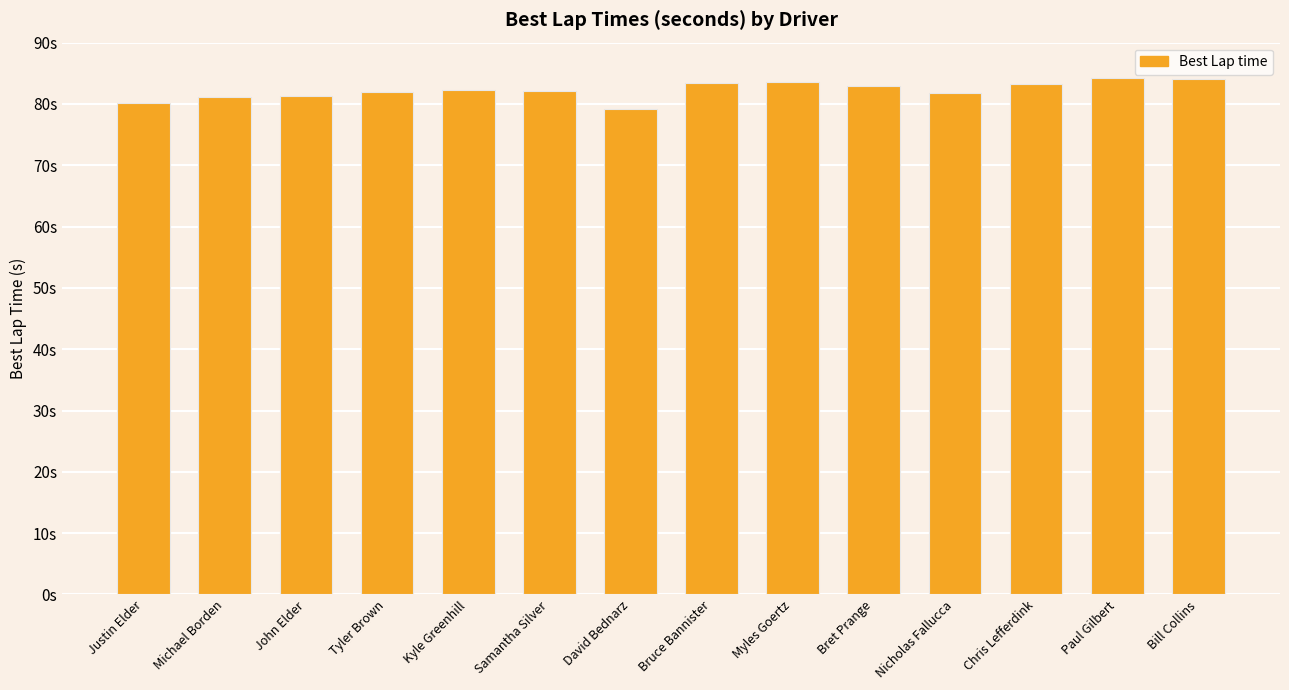

List the labels in order of value, smallest first.

David Bednarz, Justin Elder, Michael Borden, John Elder, Nicholas Fallucca, Tyler Brown, Samantha Silver, Kyle Greenhill, Bret Prange, Chris Lefferdink, Bruce Bannister, Myles Goertz, Bill Collins, Paul Gilbert